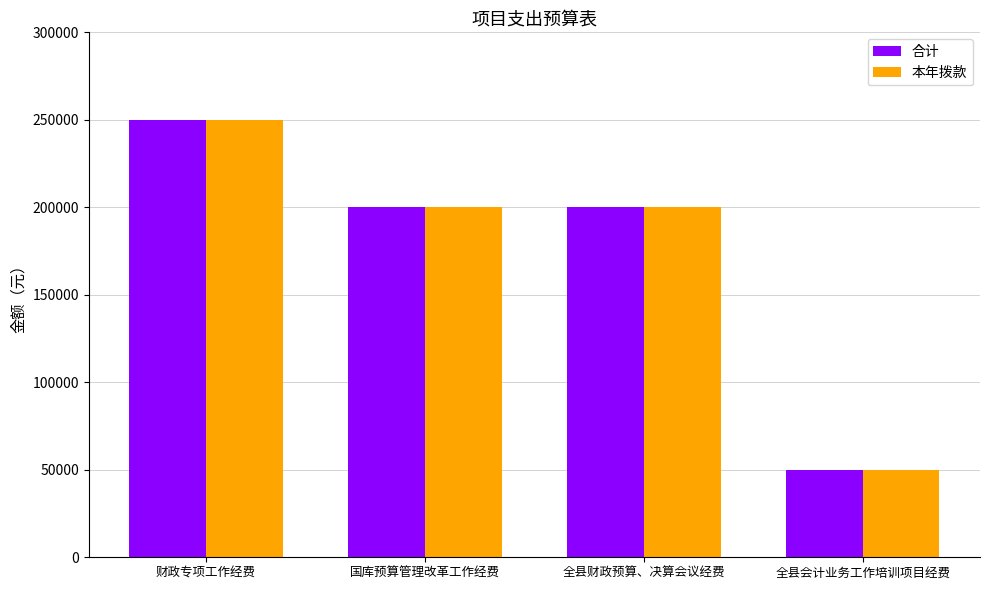

At how many categories does at least one series exceed 139349?

3